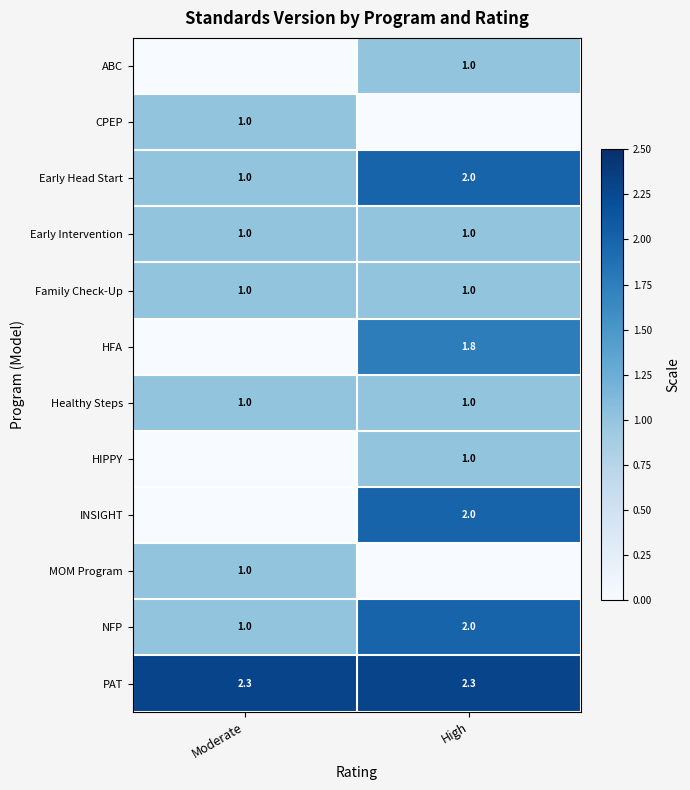

How many distinct data groups are displayed?

12